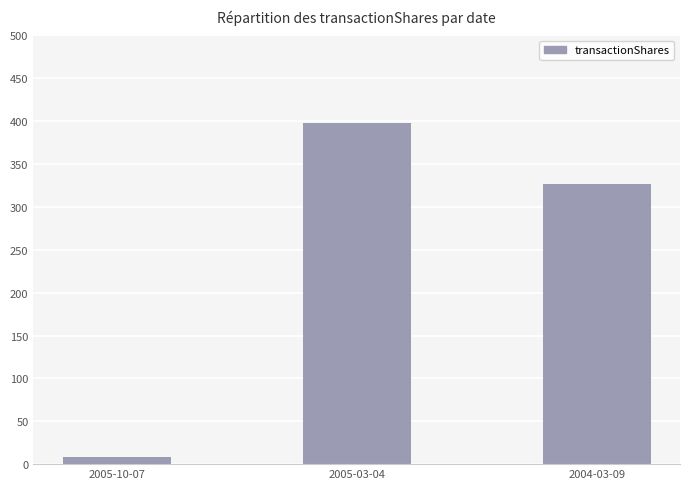

What position from the left is 2005-03-04?

2